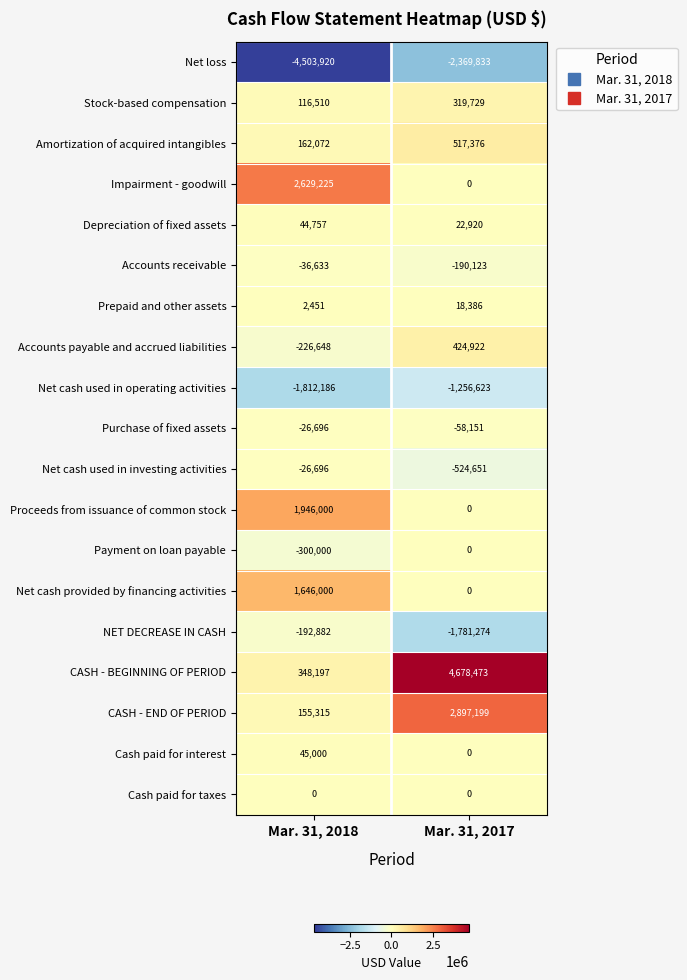

What is the difference between the highest and lowest values at Mar. 31, 2018?

7133145